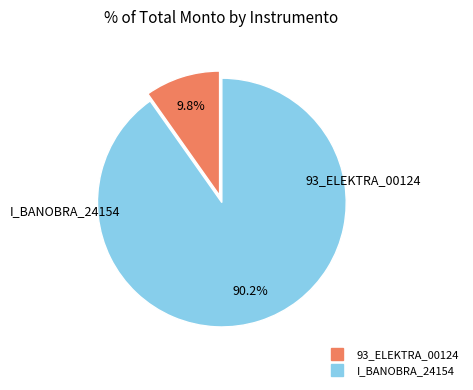

The 93_ELEKTRA_00124 slice represents 10% of the pie. True or false?

True